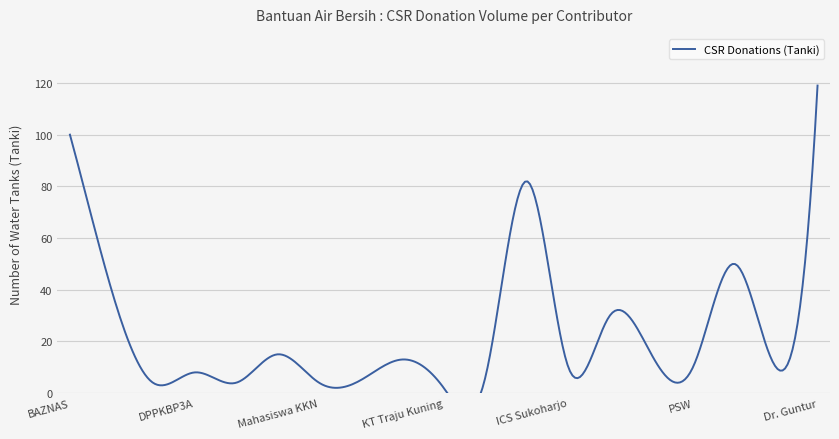

Rank the categories by value from highest to lowest.

Dr. Guntur, BAZNAS, PT Berkah, Kebes Eyang, PMI, IPHI Skh, IPeKB Skh, Kwarcab Mojolaban, Pemuda Pancasila, ICS Sukoharjo, PSW, Hilaskop, DPPKBP3A, Pecinta Alam, BBWSBS OP II, POLRES, Kejari Skh, Mahasiswa KKN, KT Traju Kuning